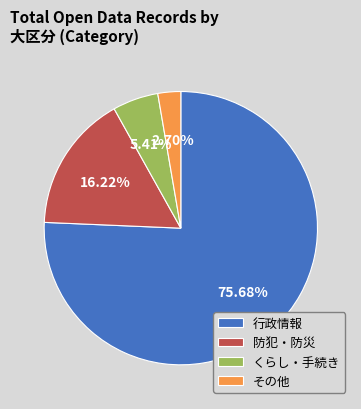

Is the sum of 行政情報 and くらし・手続き greater than half?

Yes